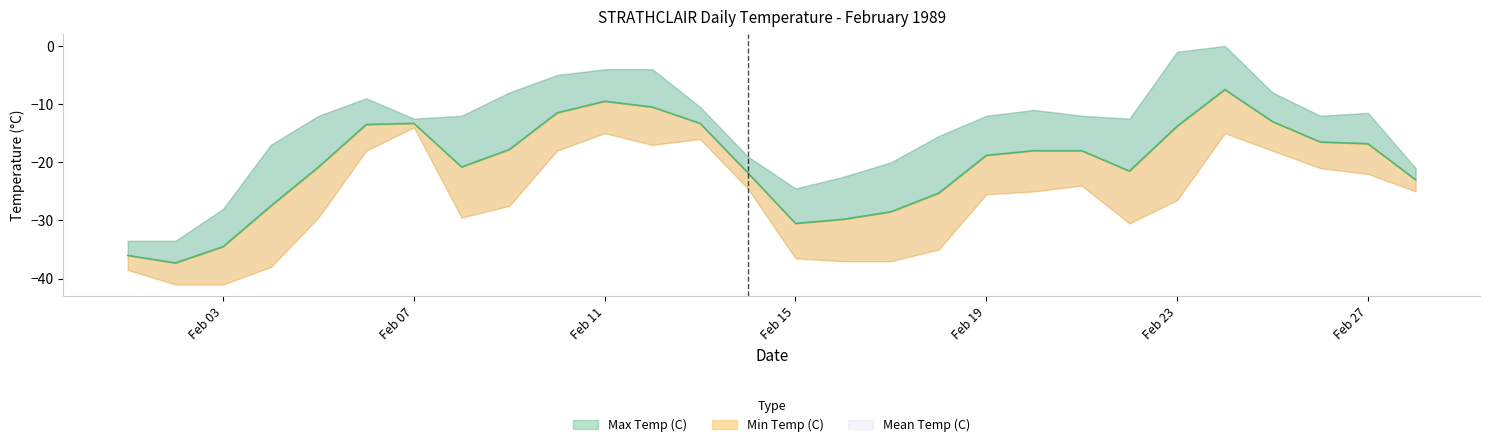

Rank the series by their maximum value, from highest to lowest.

Max Temp (C), Mean Temp (C), Min Temp (C)